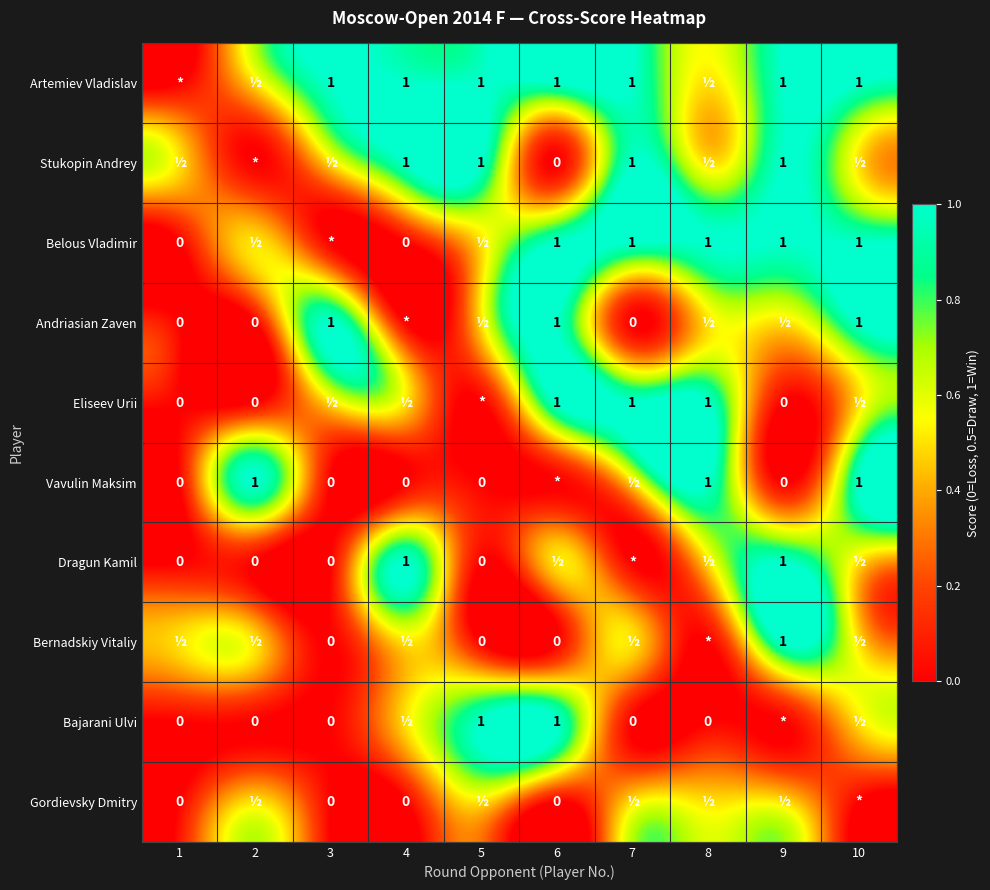

Is it true that Andriasian Zaven equals 0.5 at 10?

False